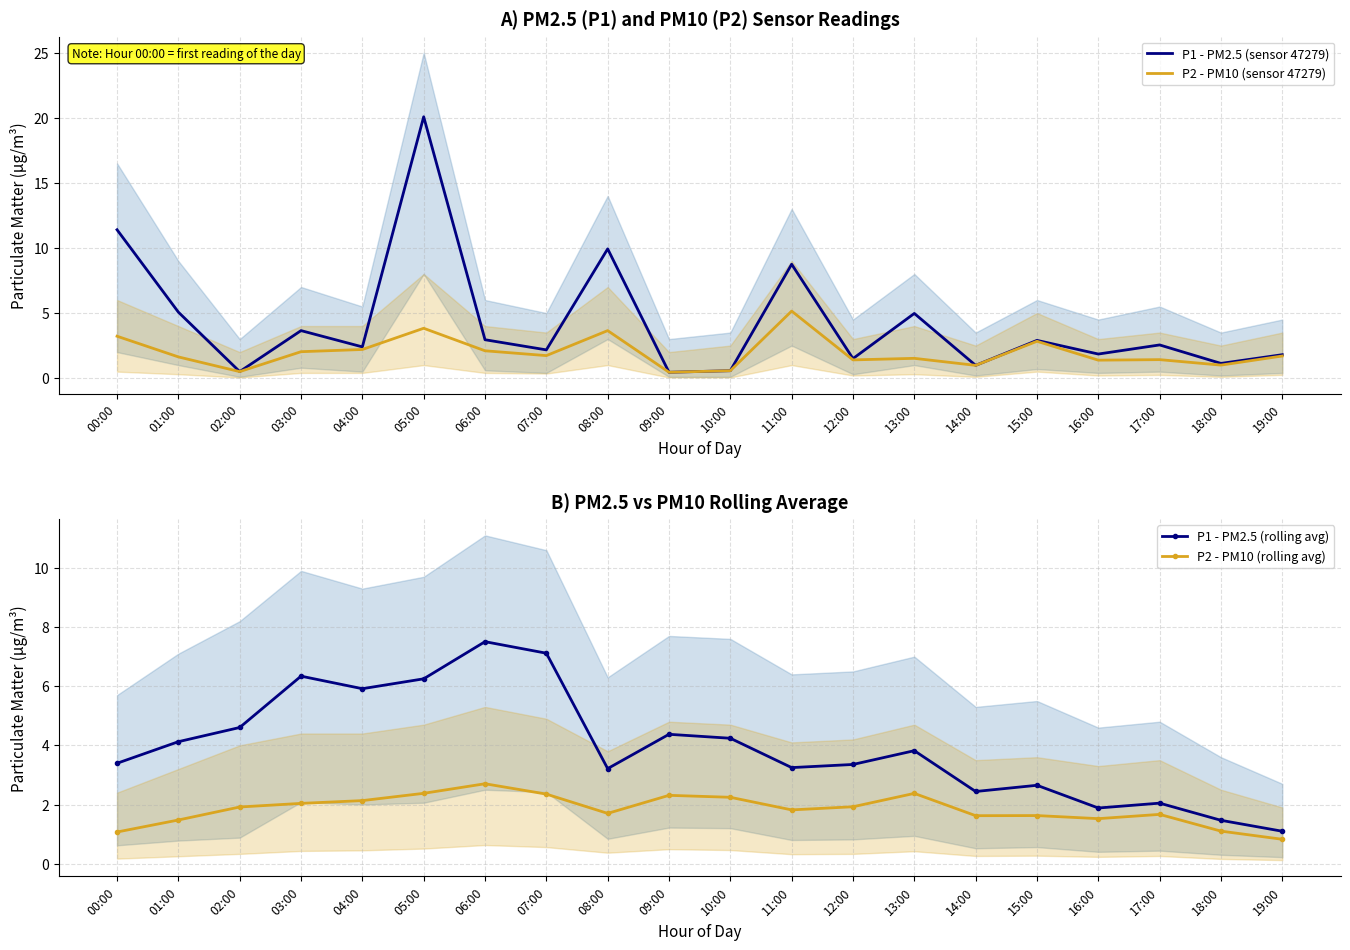

True or false: P1 - PM2.5 (sensor 47279) and P2 - PM10 (sensor 47279) intersect in this chart.

False